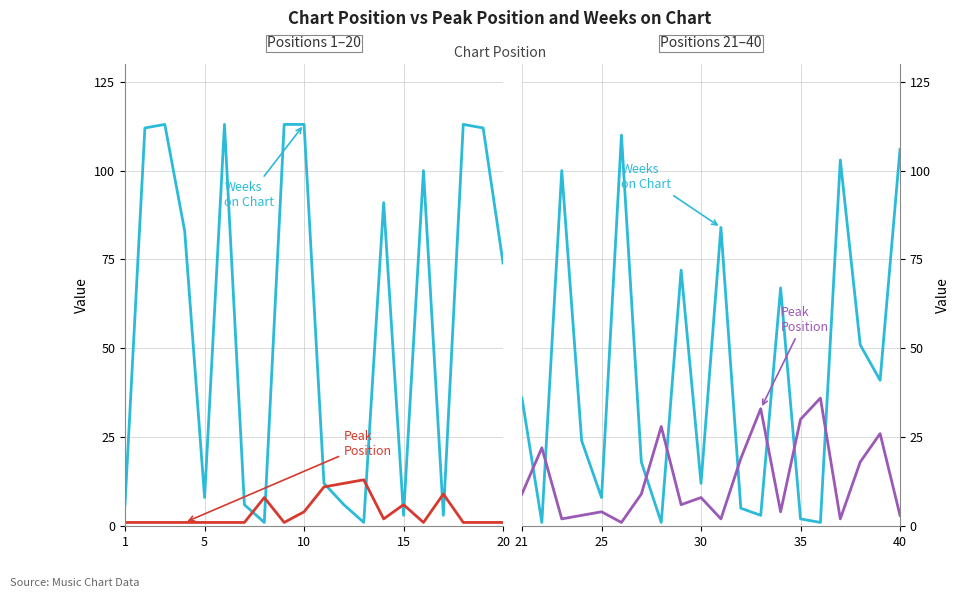

List the series in order of their peak value, lowest first.

Peak Position, Peak Position 2, Weeks on Chart 2, Weeks on Chart